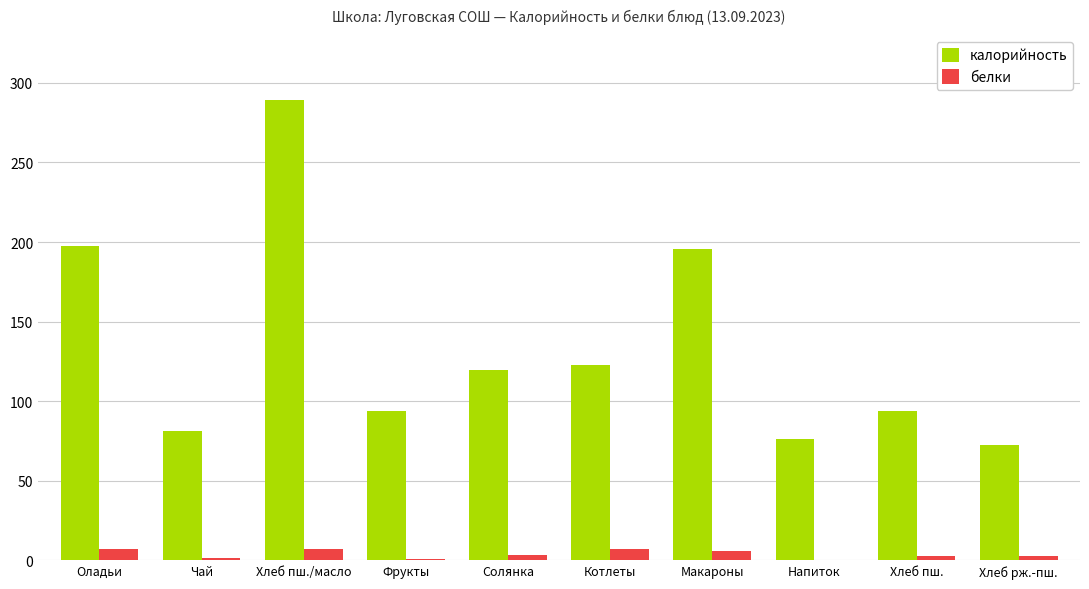

What is the approximate value of белки at Макароны?

5.7